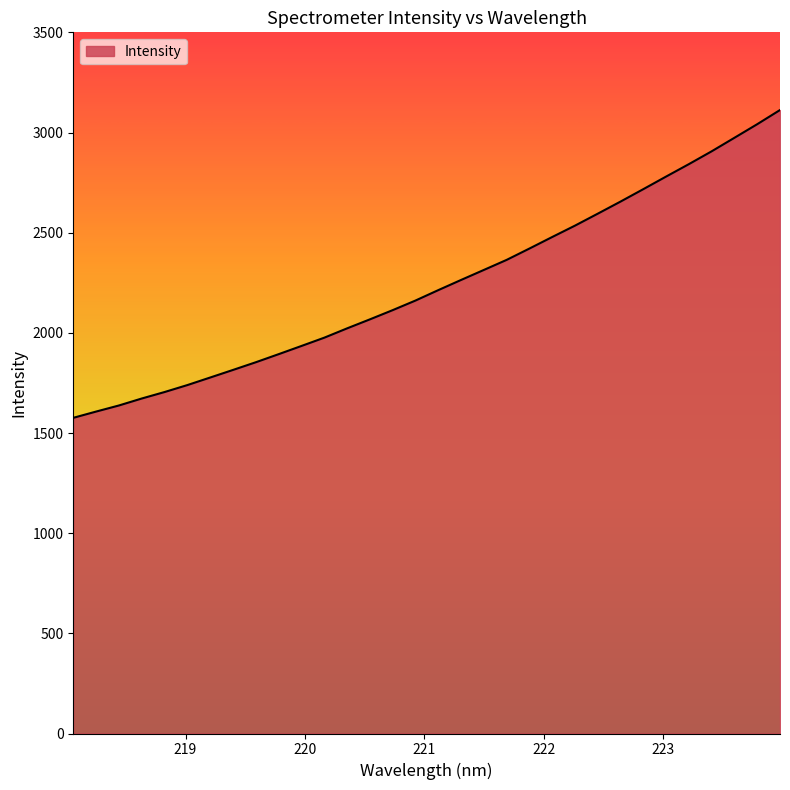

What is the greatest value displayed?

3112.2